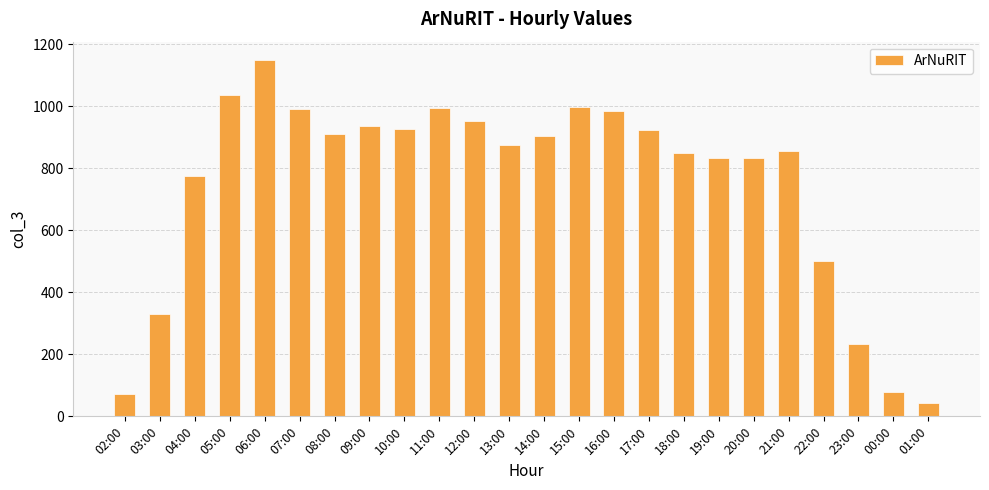

Where is the data nearest to the value 596?

22:00